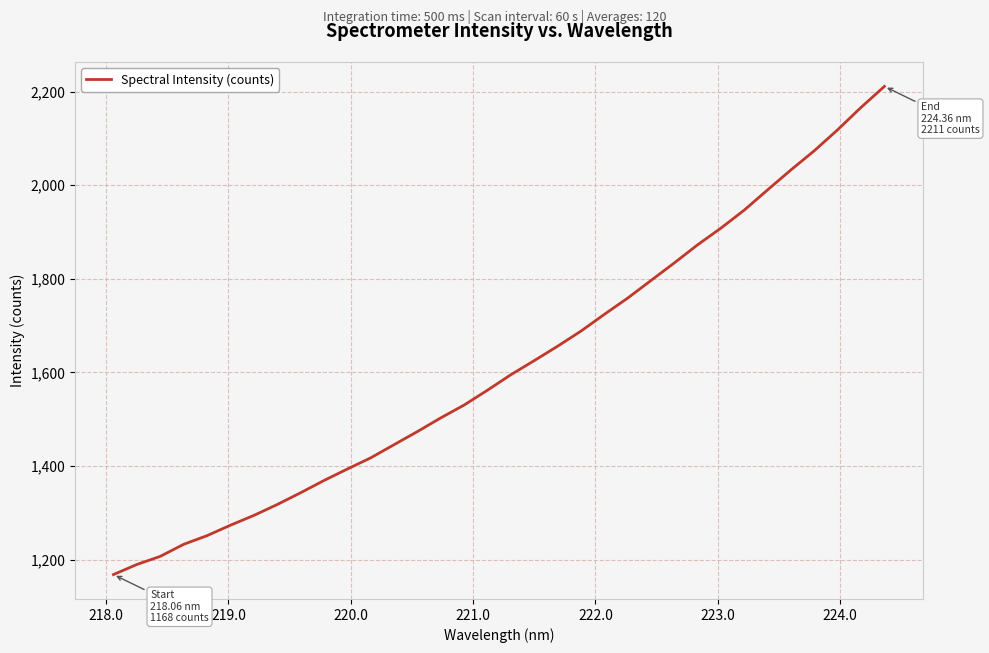

What is the difference between the maximum and minimum values?

1042.7